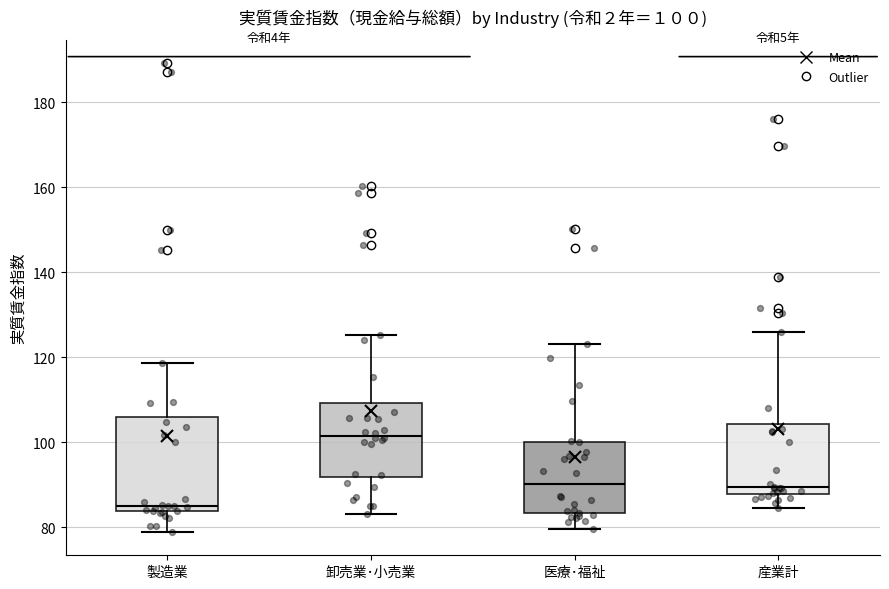

Comparing the boxes themselves (not the whiskers), which one is the tallest?

製造業